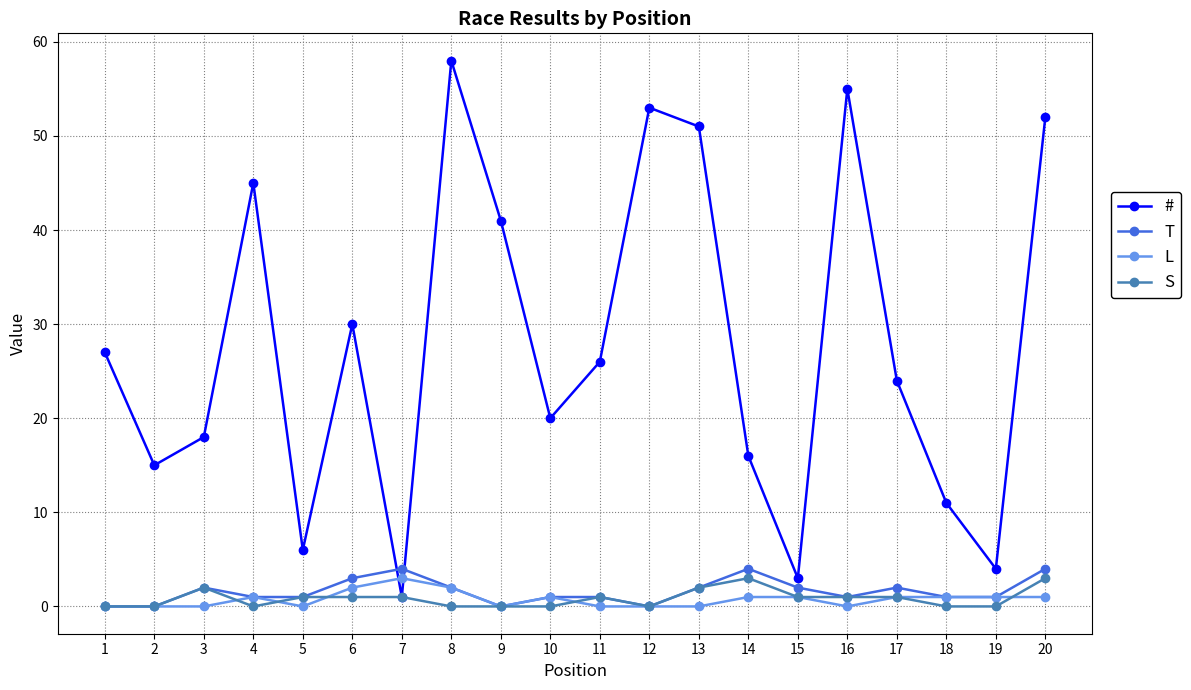

In #, how many points are higher than both neighbors (excluding endpoints)?

5